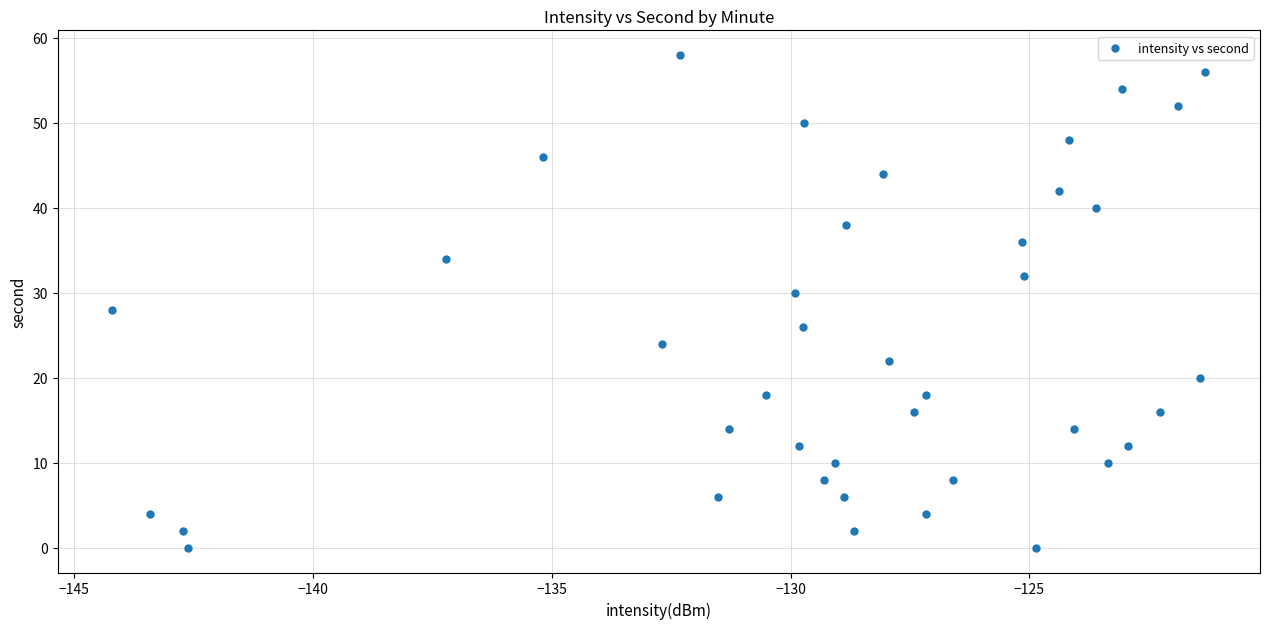

What is the range of Y values (max minus min)?

58